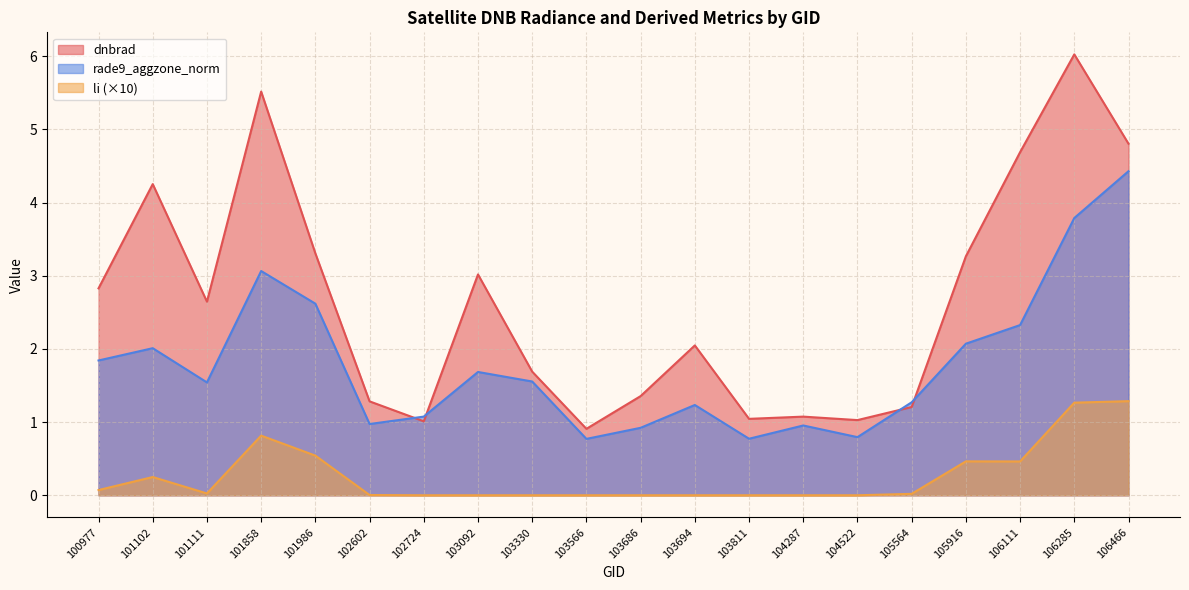

What is the spread (max minus min) of values at 101102?

4.0